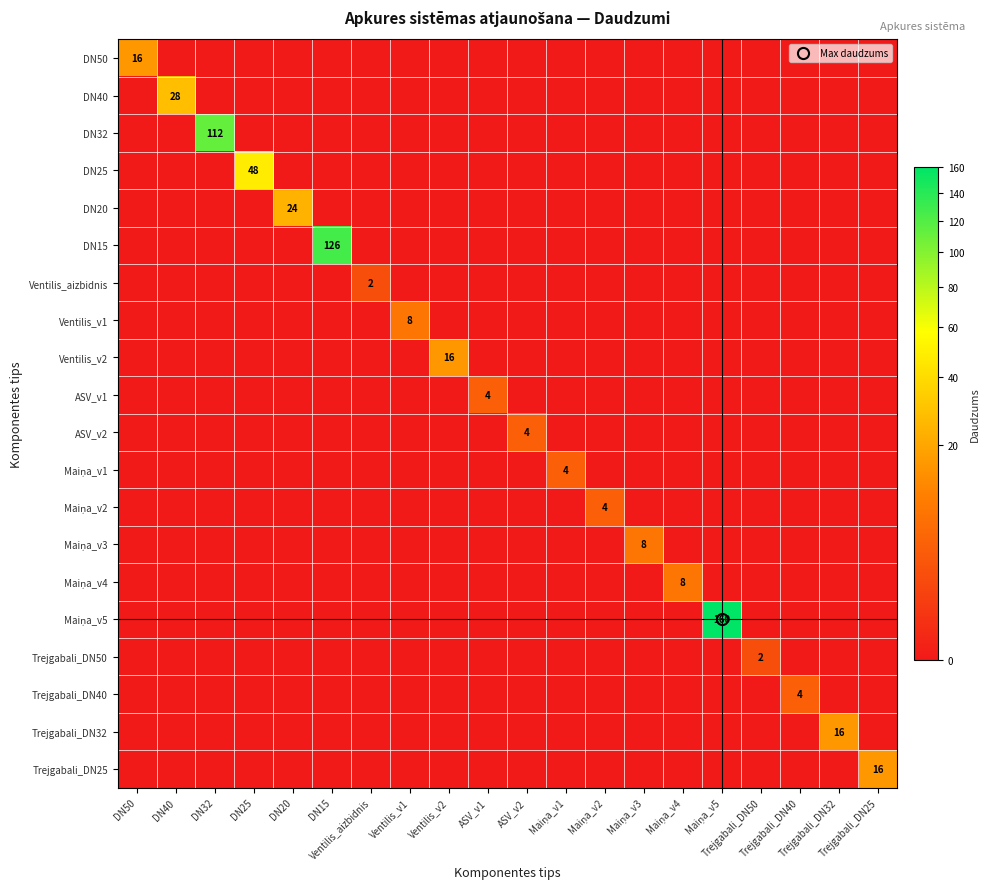

Is the value of Ventilis_aizbidnis at Maiņa_v5 greater than the value of ASV_v2 at Trejgabali_DN32?

No